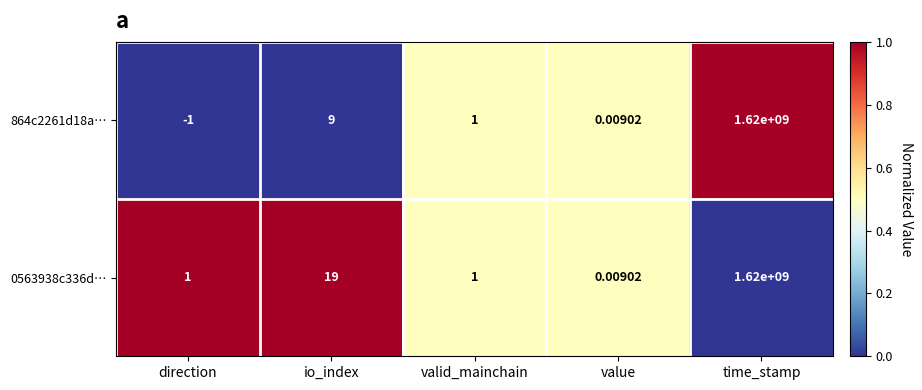

At which category is the sum across all series the highest?

time_stamp